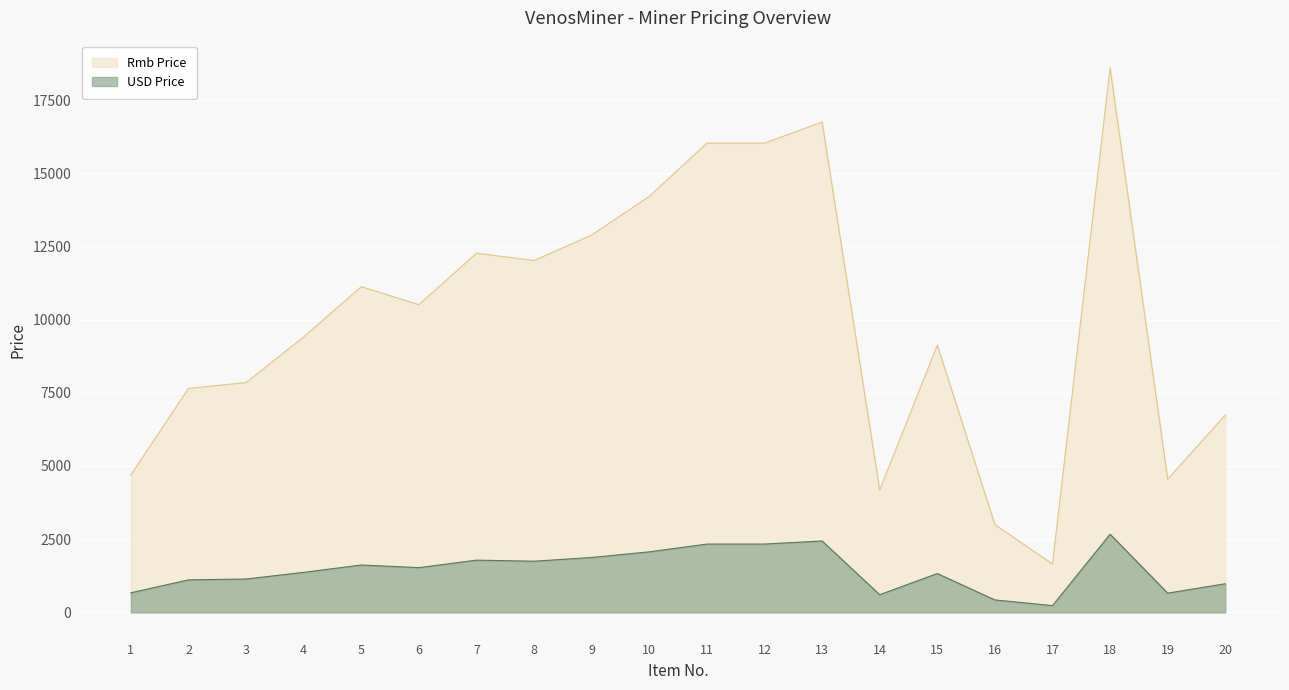

What are all the series names shown in the legend?

Rmb Price, USD Price